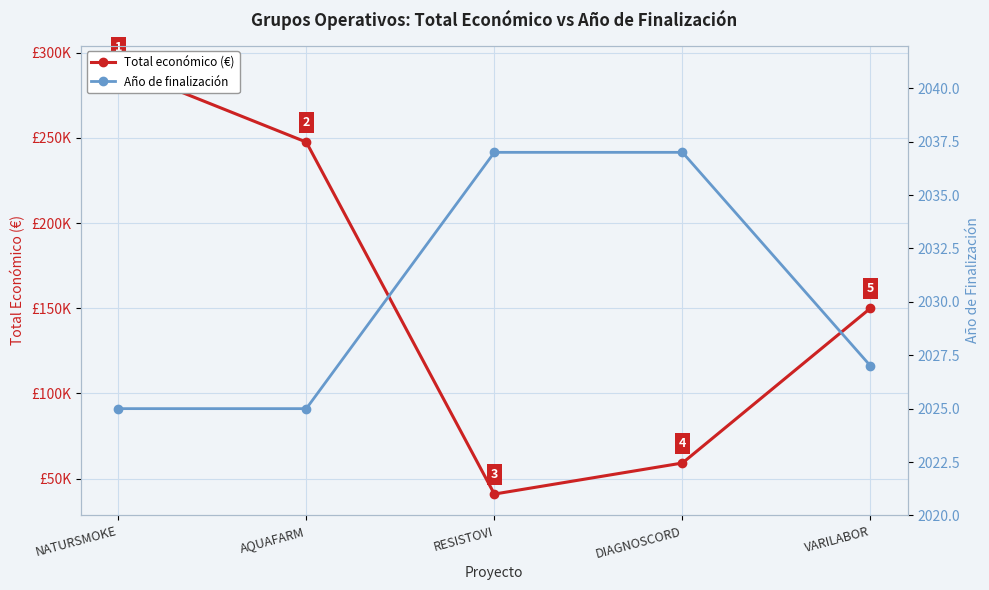

What position from the right is NATURSMOKE?

5